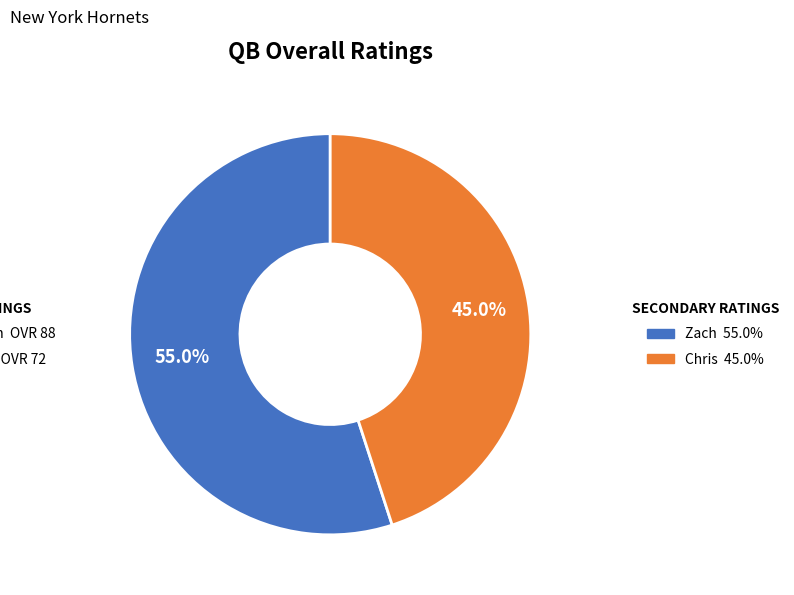

Does any single category account for the majority?

Yes